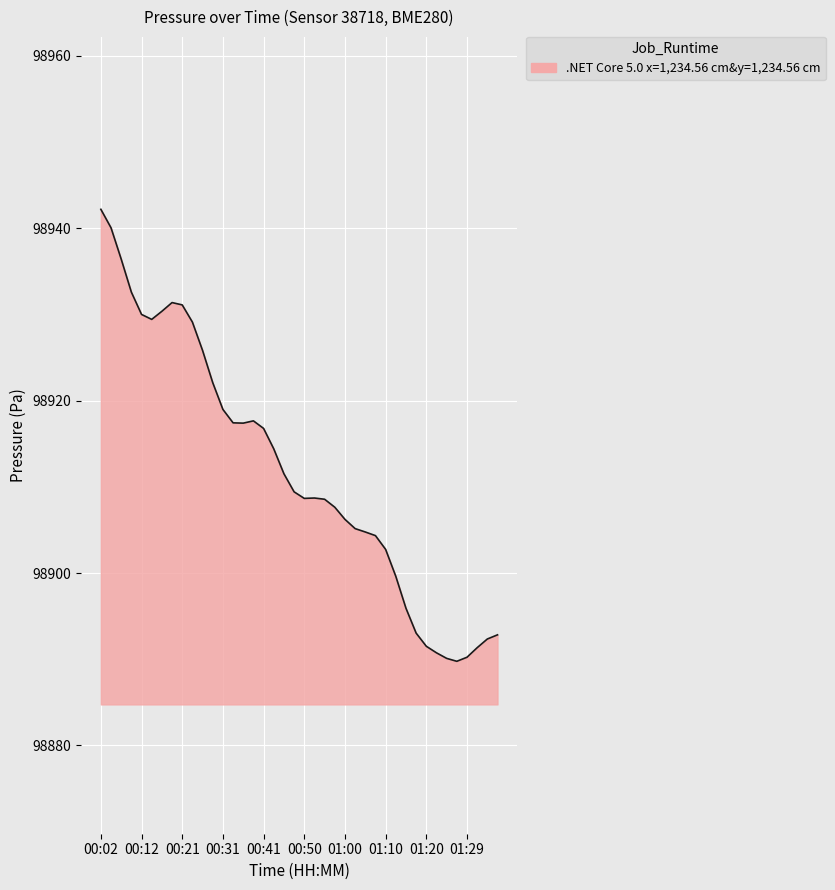

What is the maximum value shown in the chart?

98942.2